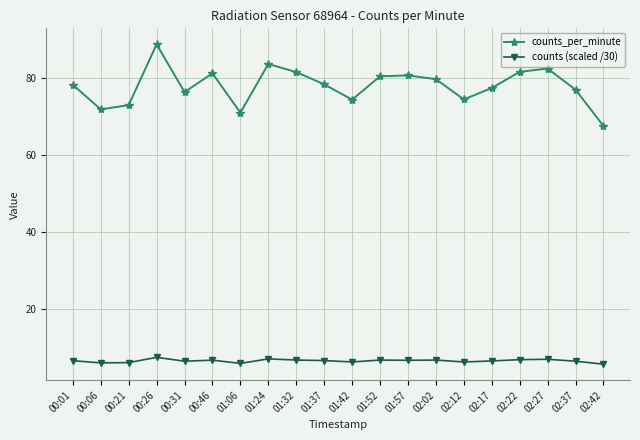

List the series in order of their peak value, lowest first.

counts (scaled /30), counts_per_minute